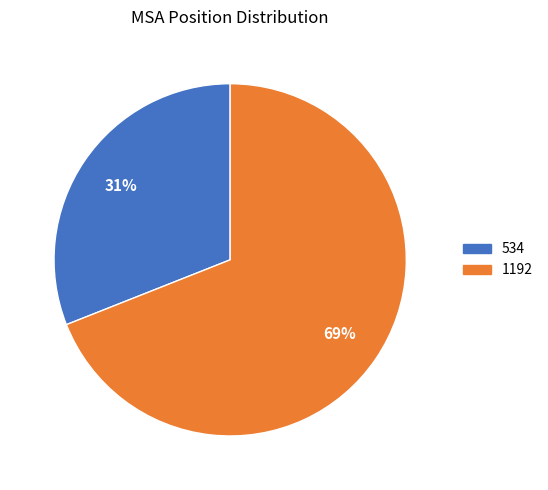

Does 534 account for over 50% of the chart?

No